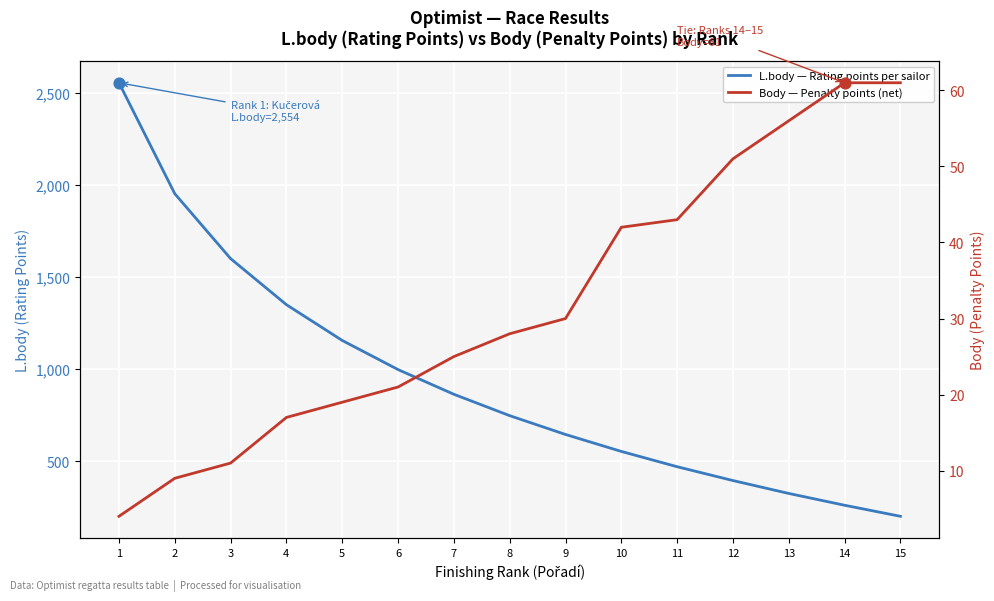

Which series contains the highest Y value?

L.body — Rating points per sailor